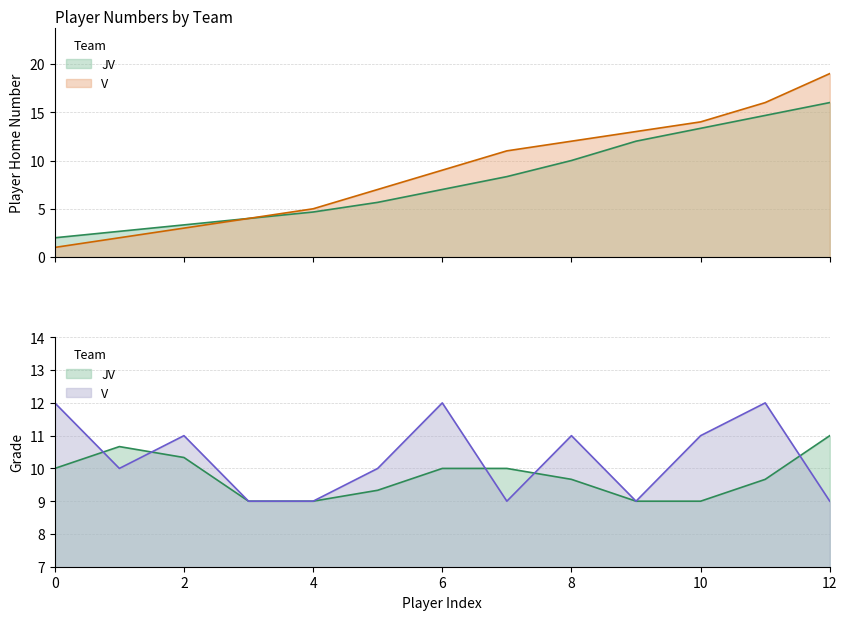

What is the label of the 4th point from the right?

9